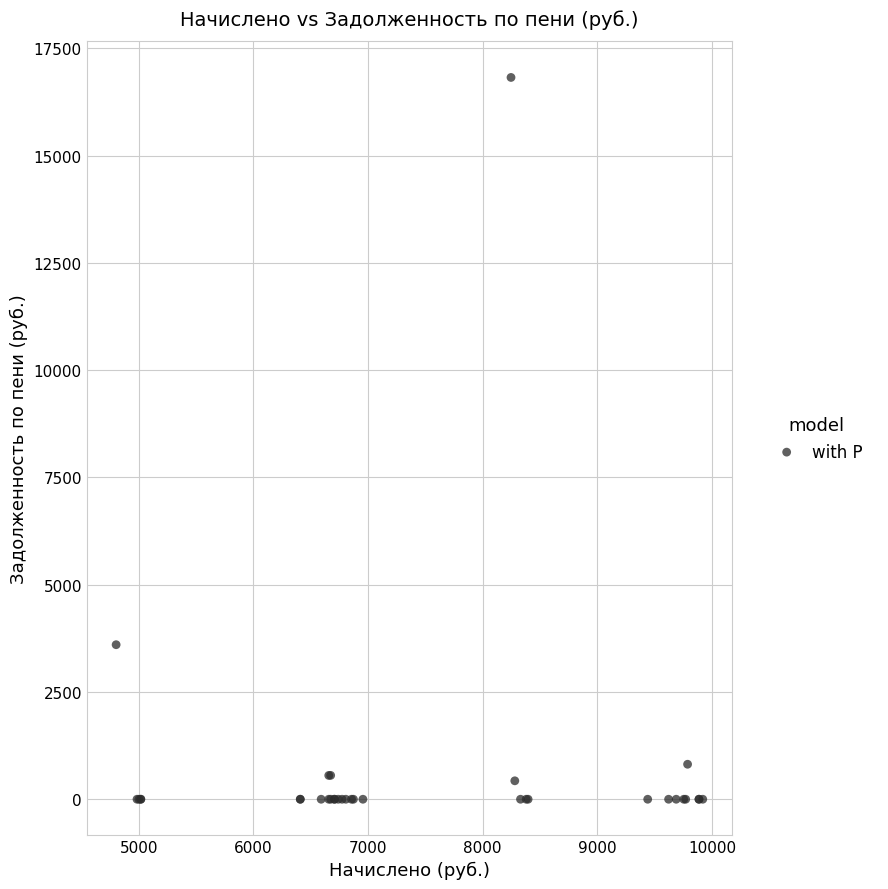

What Y value in the scatter plot is closest to 8411?

3601.8